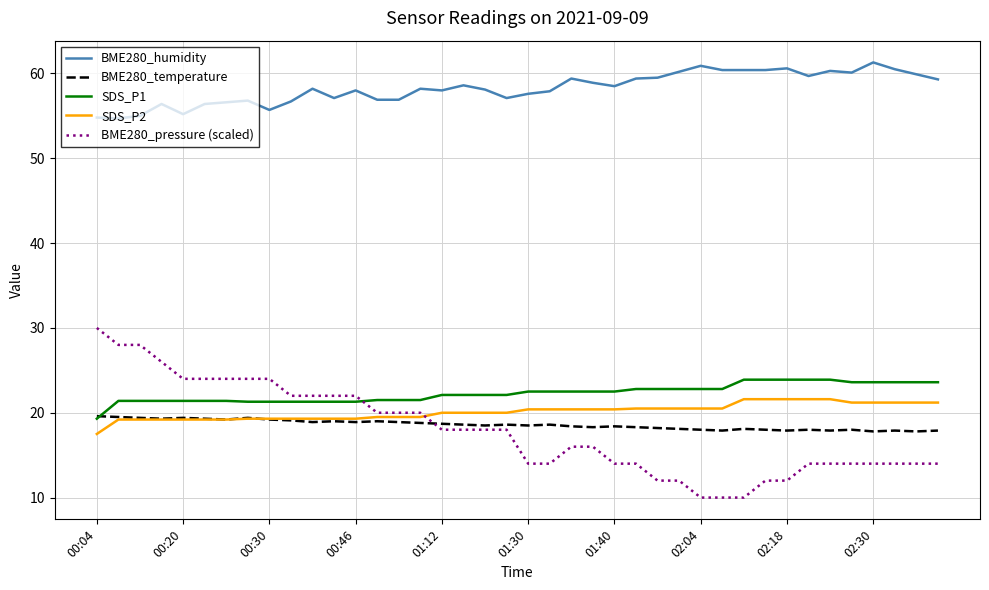

What is the sum of all BME280_temperature values?

743.3